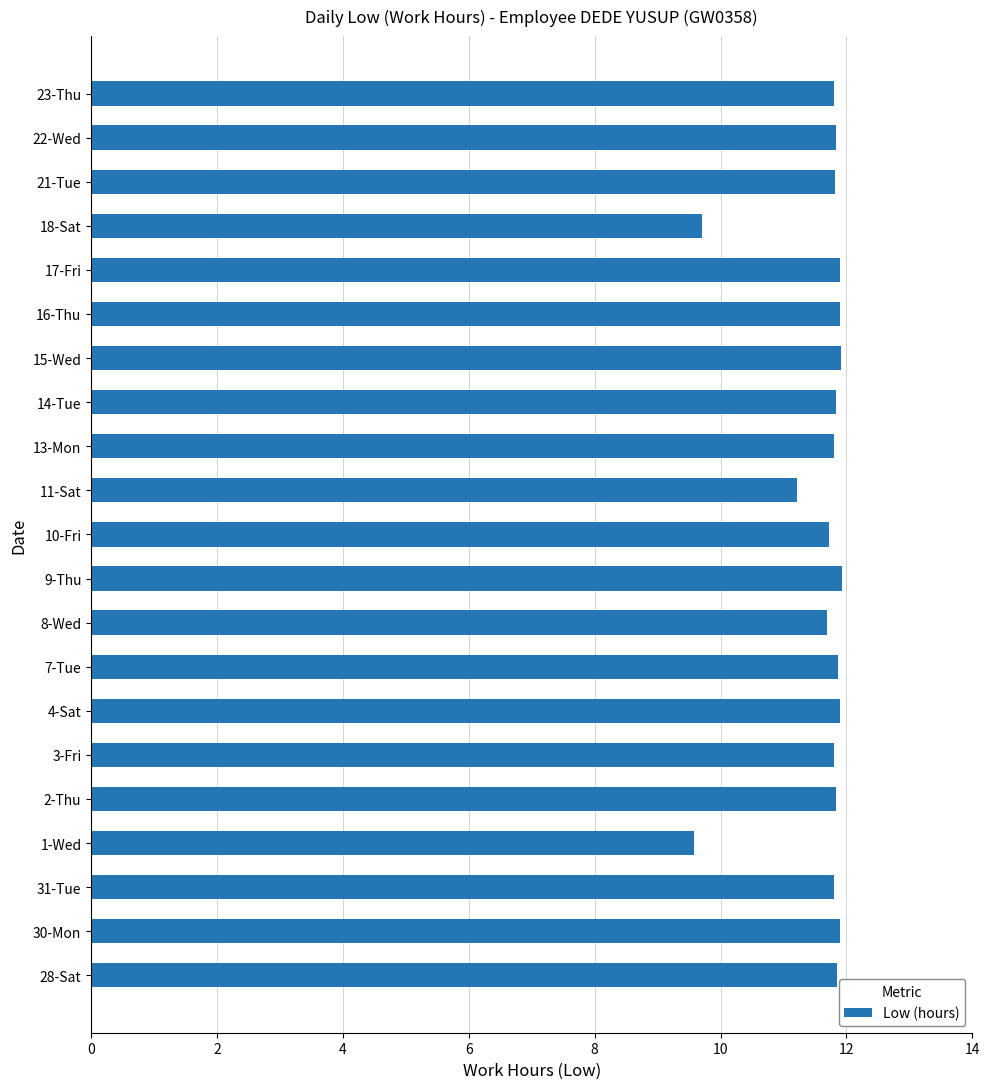

Which label corresponds to the smallest value in the chart?

1-Wed